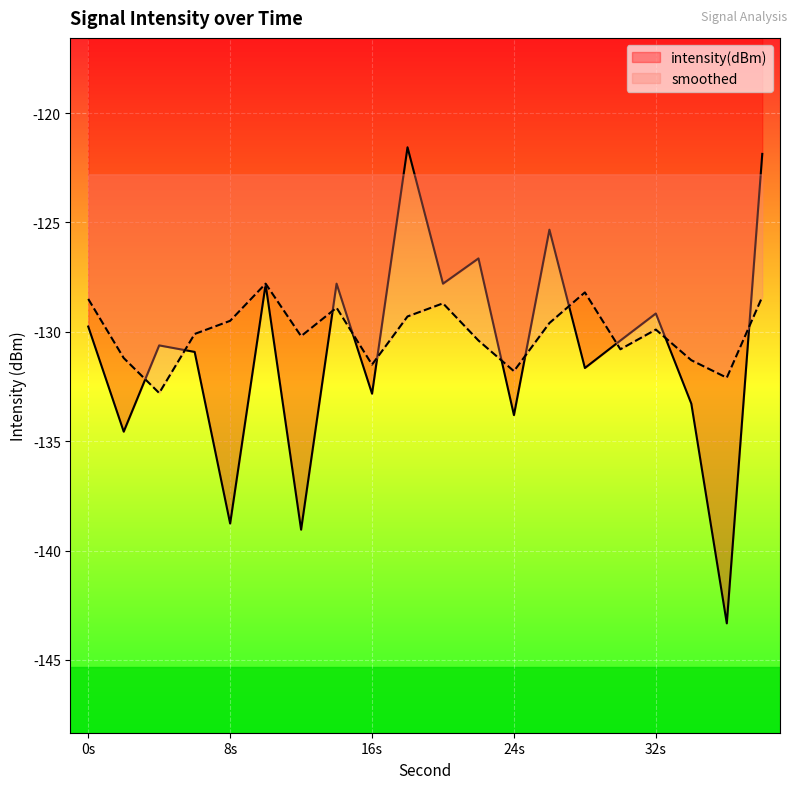

The value of smoothed at 6 is -223.0. True or false?

False